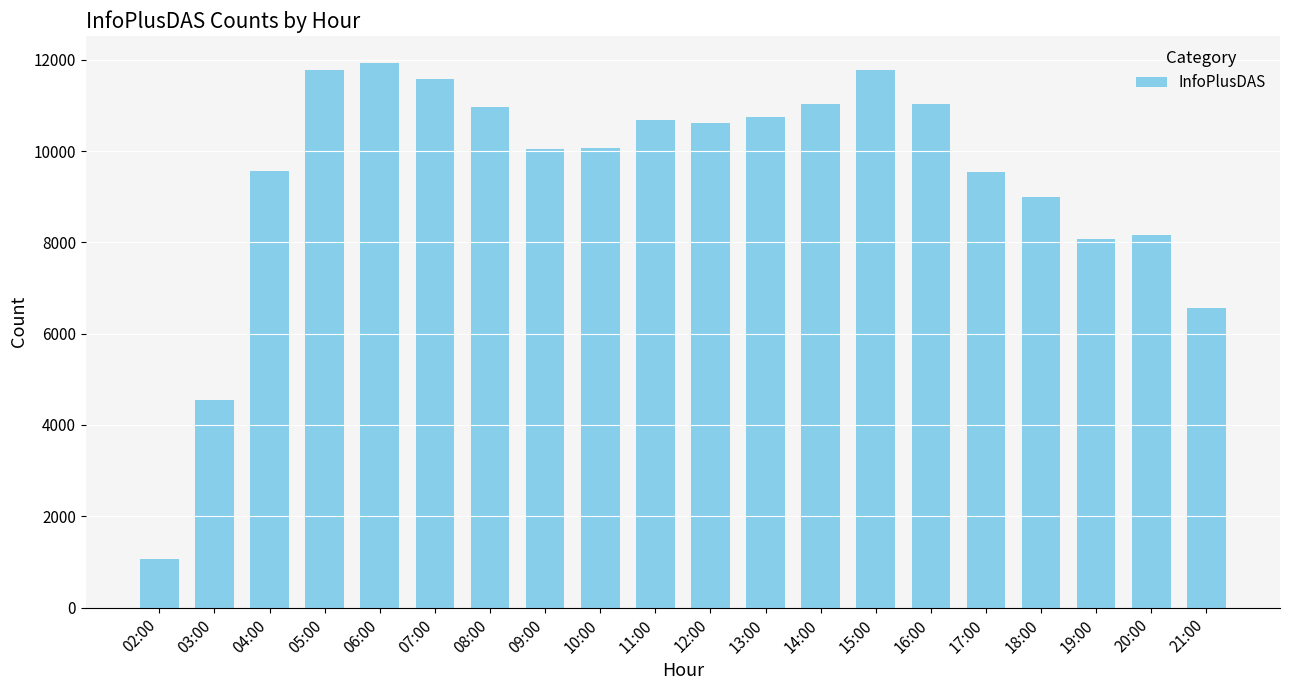

The value at 05:00 is 16138. True or false?

False